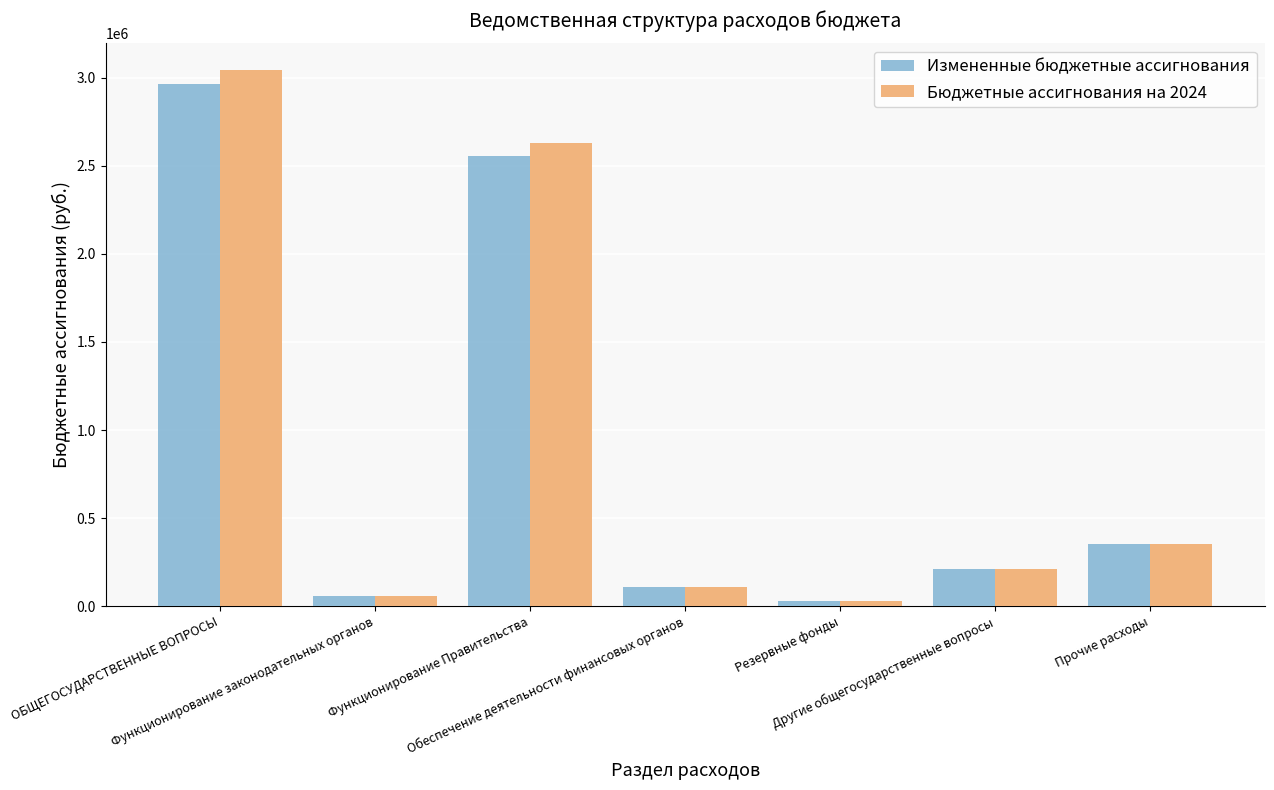

What is the minimum value shown in the chart?

30000